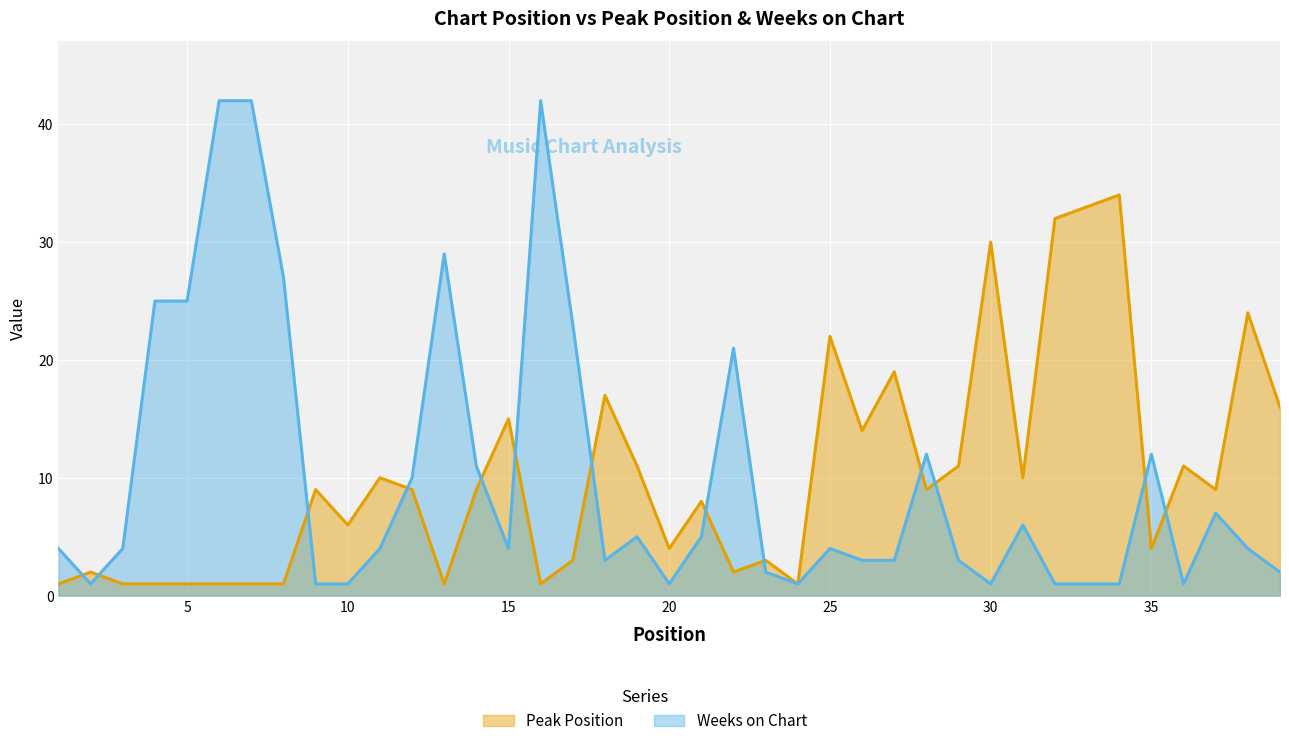

Rank the series by their average value, from lowest to highest.

Weeks on Chart, Peak Position